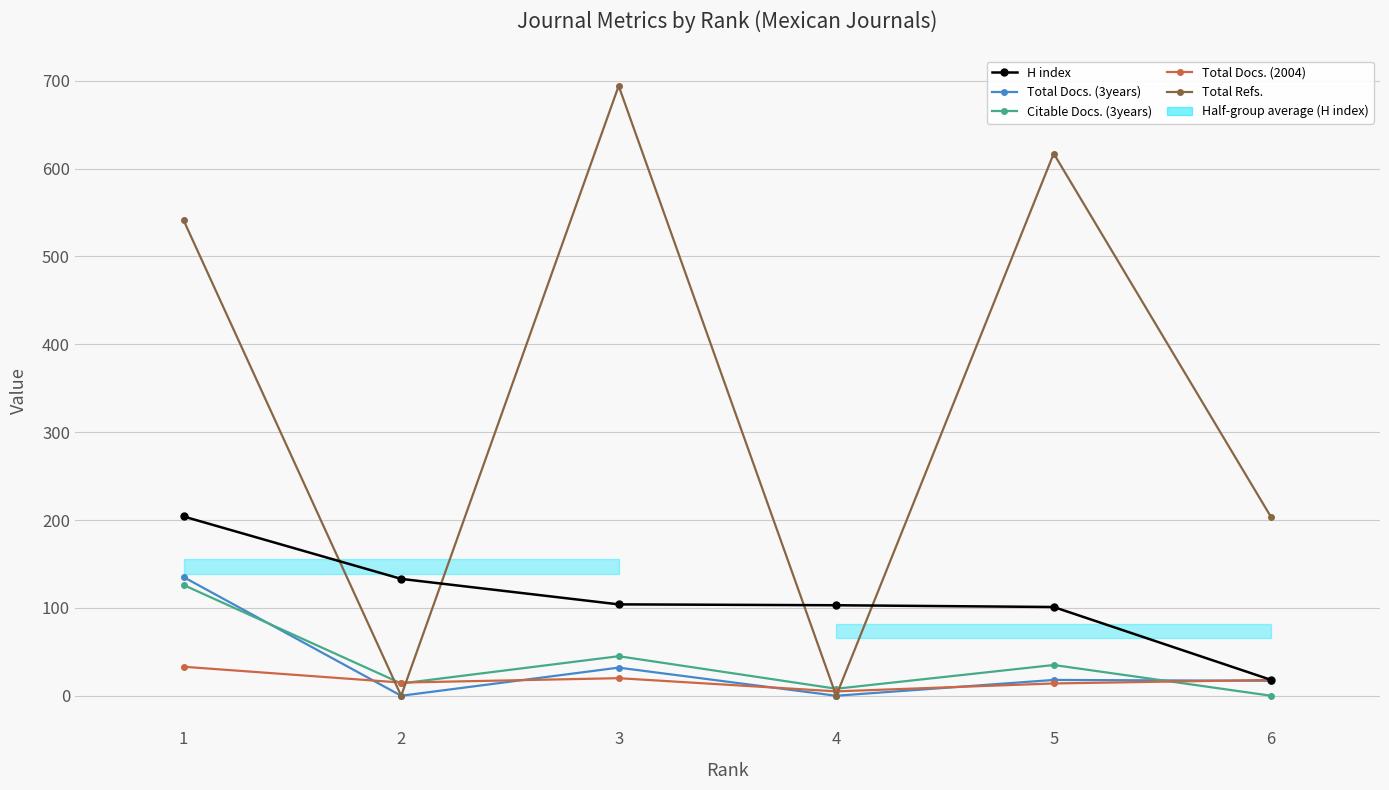

List the series in order of their peak value, highest first.

Total Refs., H index, Total Docs. (3years), Citable Docs. (3years), Total Docs. (2004)